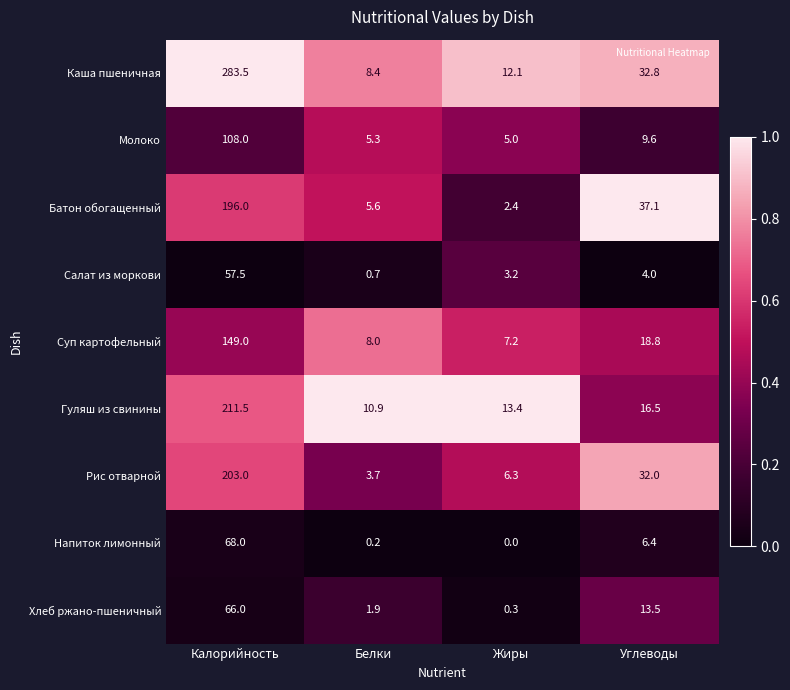

What is the sum of all Рис отварной values?

245.0